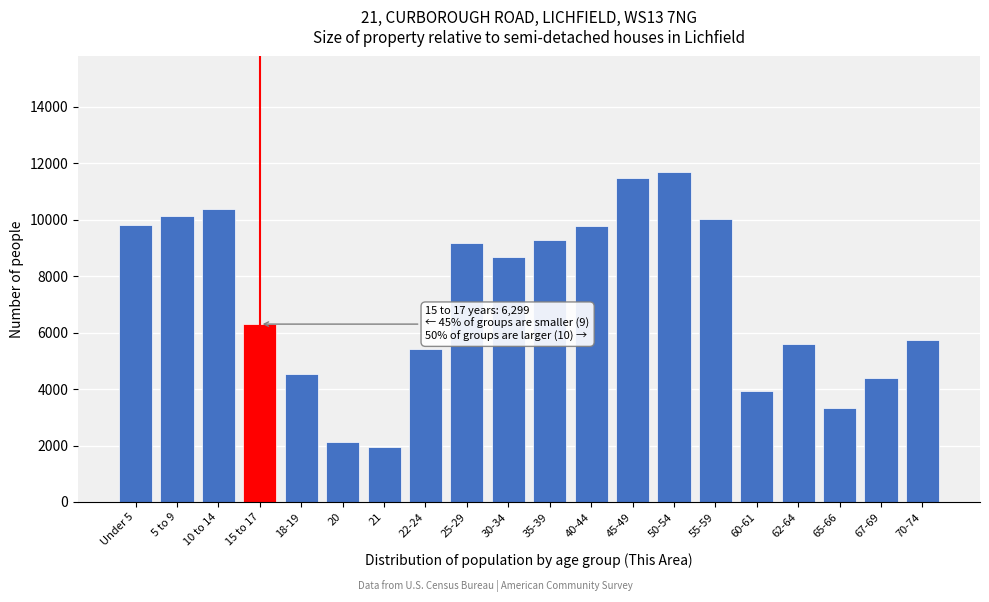

What is the change in value from 20 to 40-44?

+7642